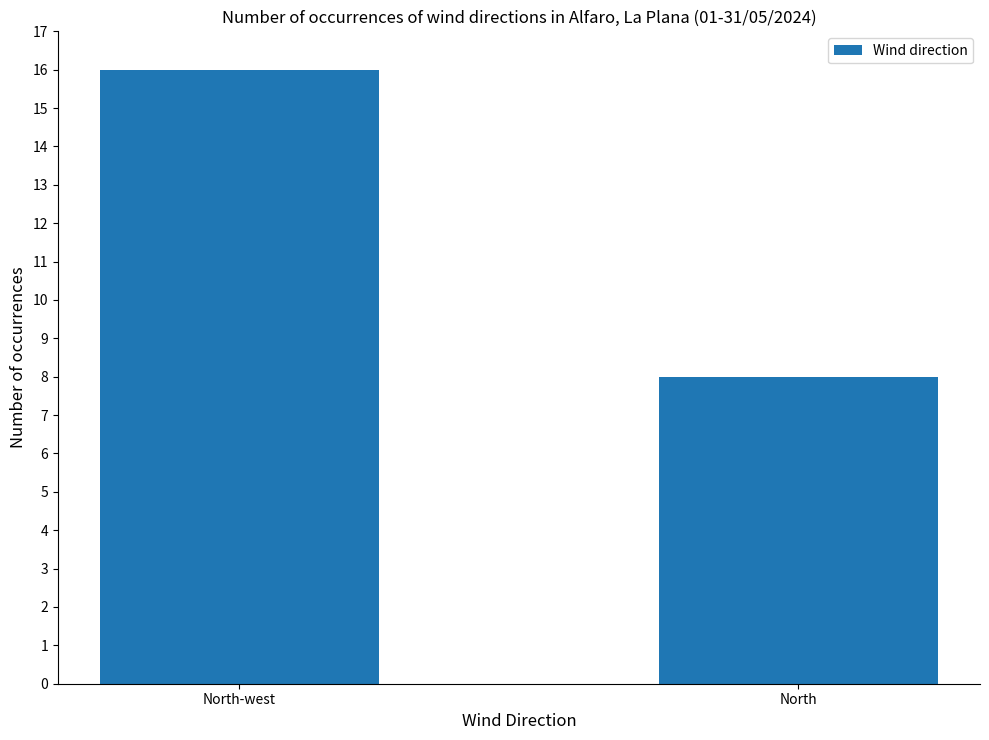

What is the value of the 2nd bar from the left?

8